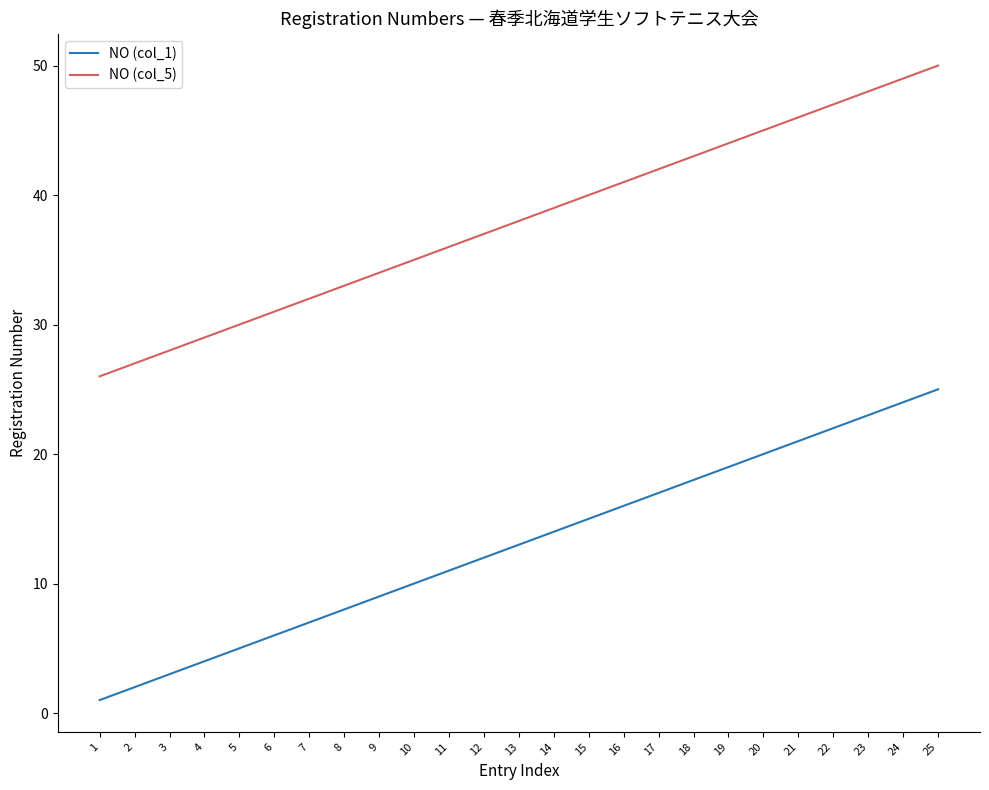

Is the value of NO (col_1) at 21 greater than the value of NO (col_5) at 15?

No